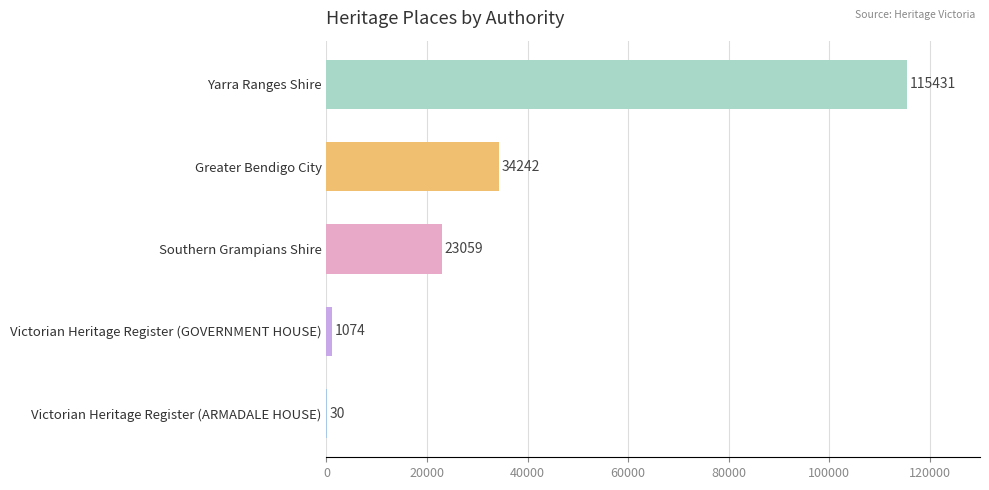

Reading bottom to top, what are all the values shown in this chart?

Victorian Heritage Register (ARMADALE HOUSE)=30	Victorian Heritage Register (GOVERNMENT HOUSE)=1074	Southern Grampians Shire=23059	Greater Bendigo City=34242	Yarra Ranges Shire=115431